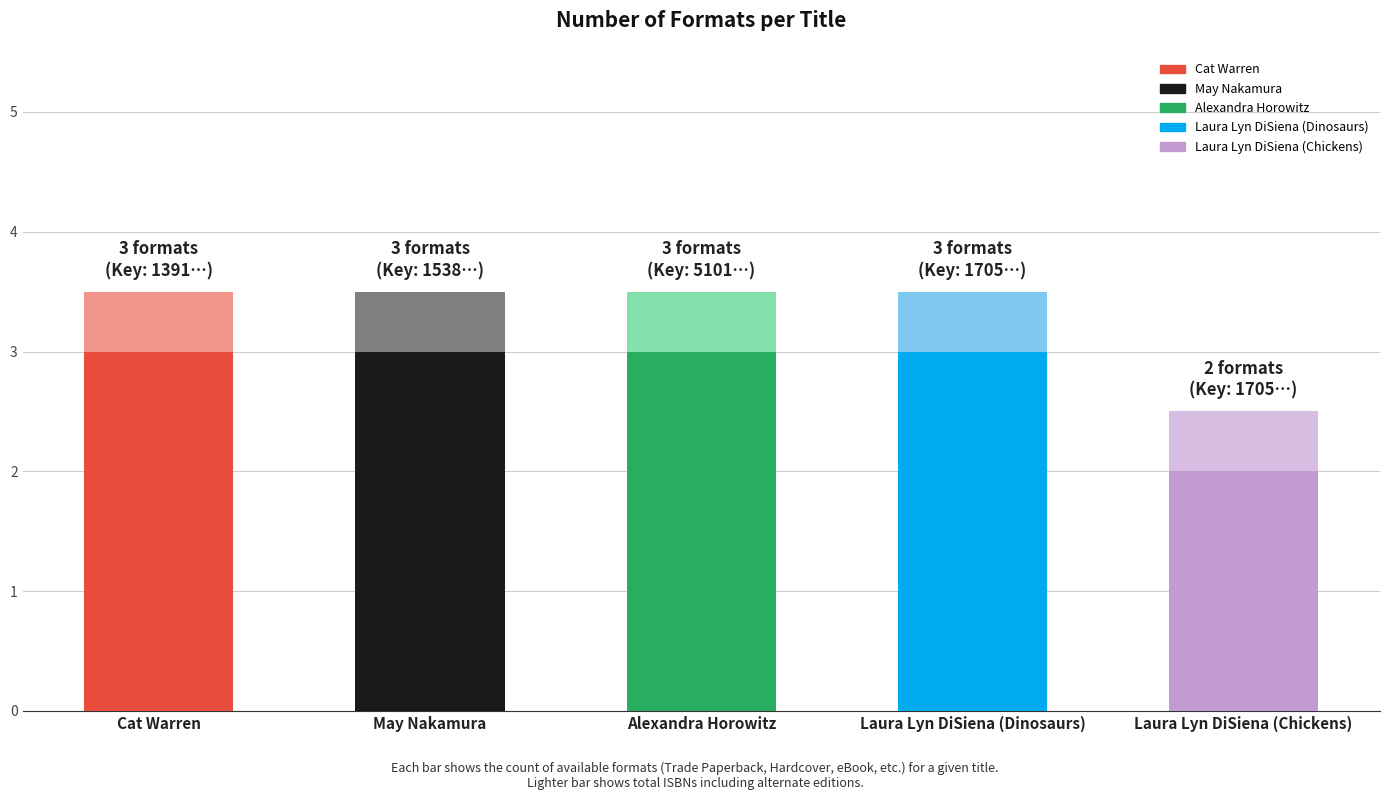

What is the minimum value shown in the chart?

2